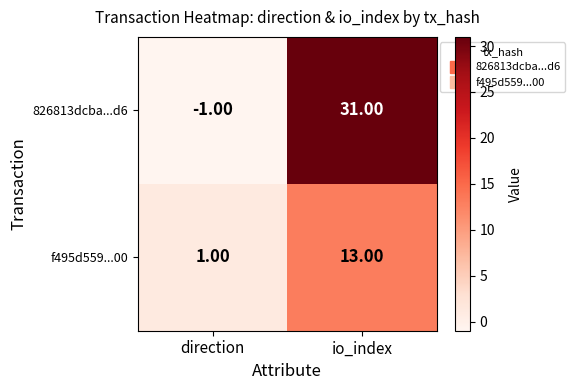

At which category does the chart reach its minimum across all series?

direction